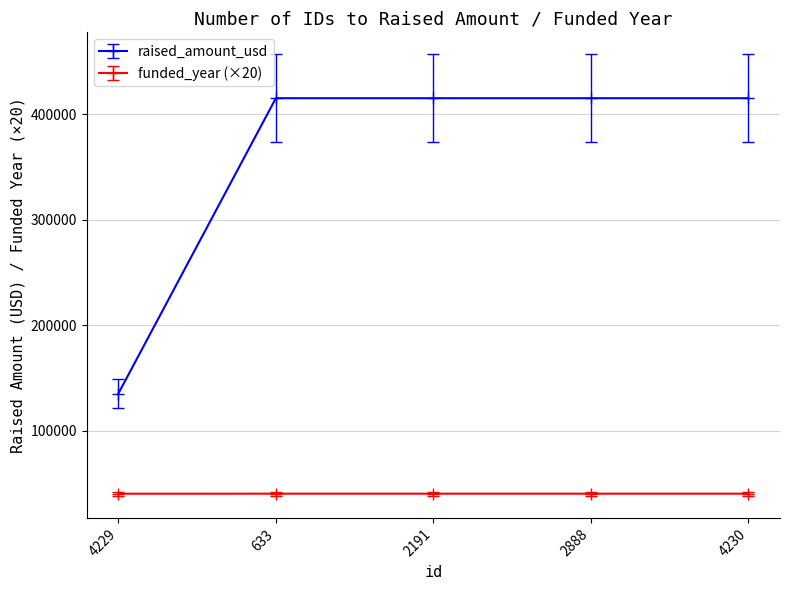

What is the total value across all series at 633?

455240